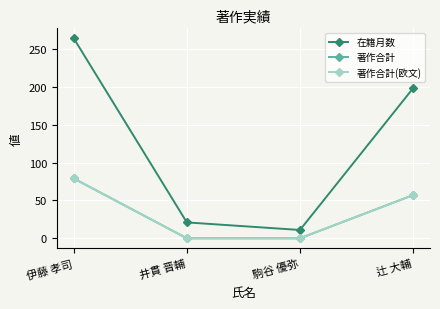

What is the sum of the 在籍月数 values at 伊藤 孝司 and 辻 大輔?

462